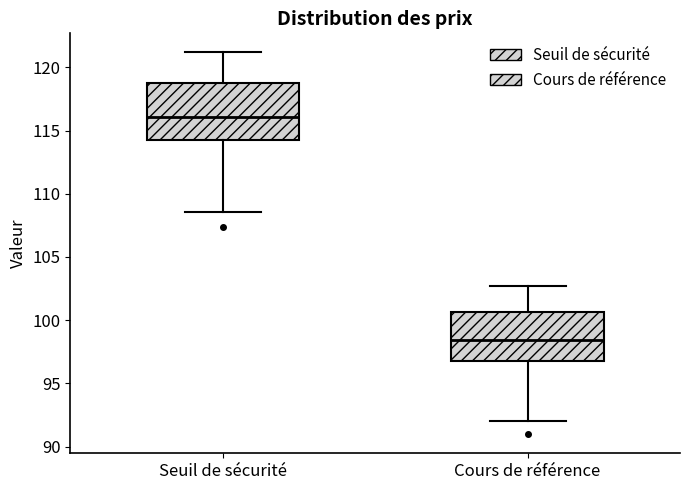

Reading left to right, read every box against the y-axis: the position of its median line, the range the box covers, and the ends of its whiskers. The values are not printed on the chart, so give them approximately, as read against the axis.

Seuil de sécurité: median 116.0, box 114.0 to 118.5, whiskers 108.5 to 121.0
Cours de référence: median 98.5, box 97.0 to 100.5, whiskers 92.0 to 102.5